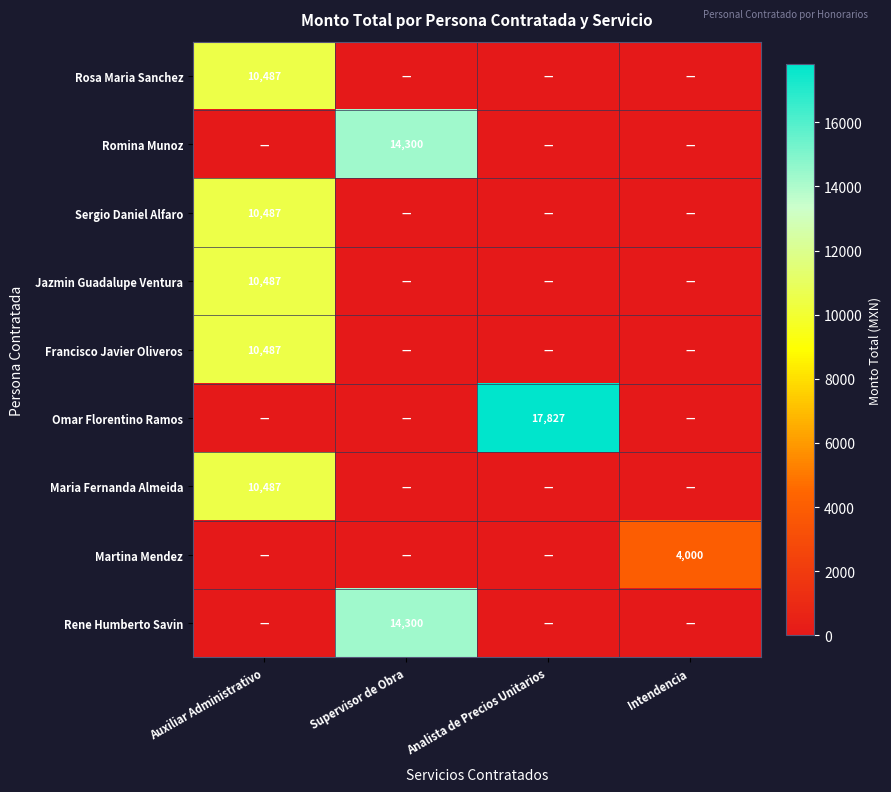

The value of Francisco Javier Oliveros at Auxiliar Administrativo is 10487. True or false?

True